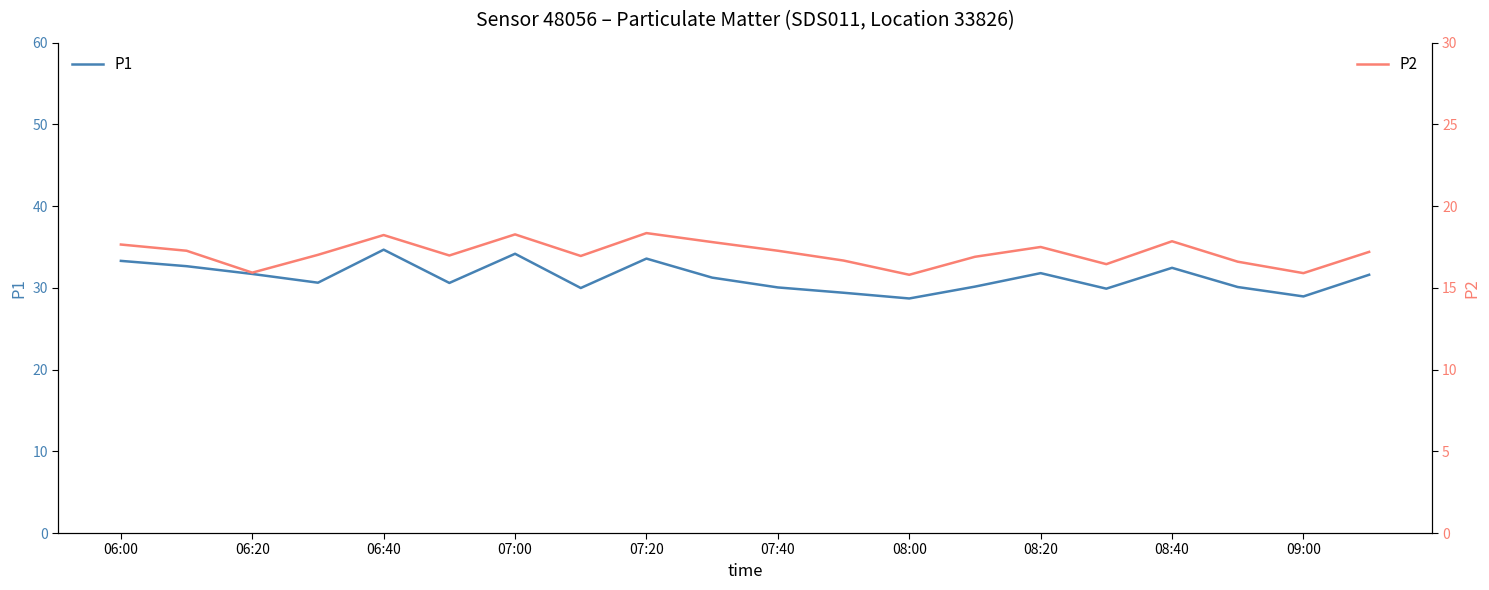

Reading left to right, extract all data points from this chart.

P1: 33.3	32.6	31.7	30.6	34.7	30.6	34.2	30.0	33.6	31.2	30.1	29.4	28.7	30.1	31.8	29.9	32.5	30.1	28.9	31.6
P2: 17.6	17.3	15.9	17.0	18.2	17.0	18.3	16.9	18.4	17.8	17.3	16.7	15.8	16.9	17.5	16.4	17.9	16.6	15.9	17.2